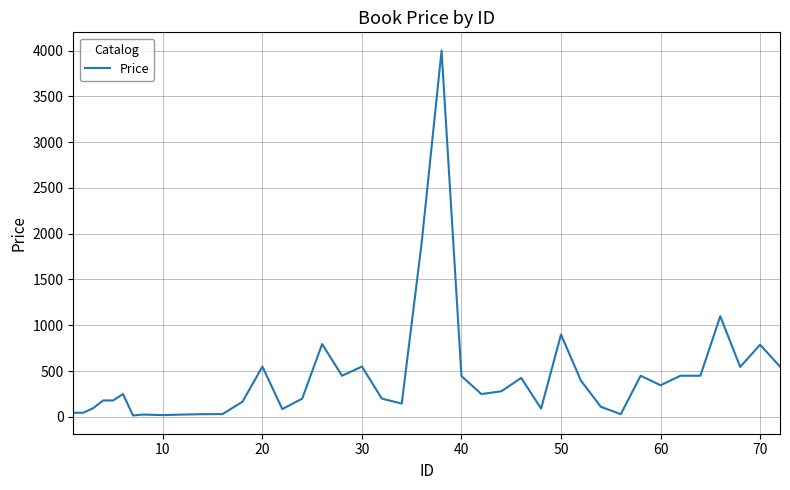

How many distinct data groups are displayed?

1